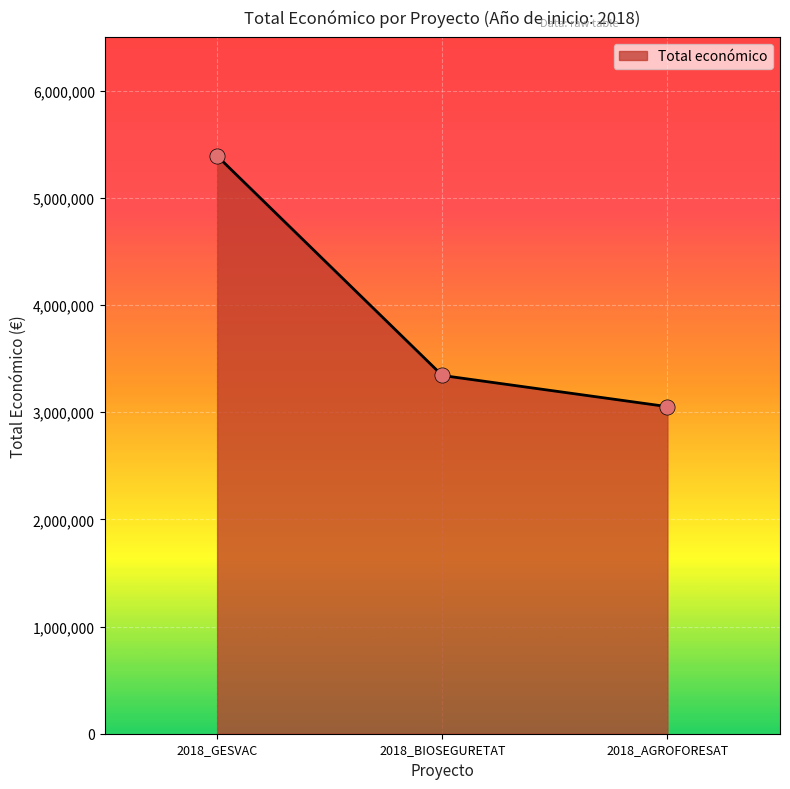

What is the ratio of the value at 2018_GESVAC to the value at 2018_AGROFORESAT?

1.8